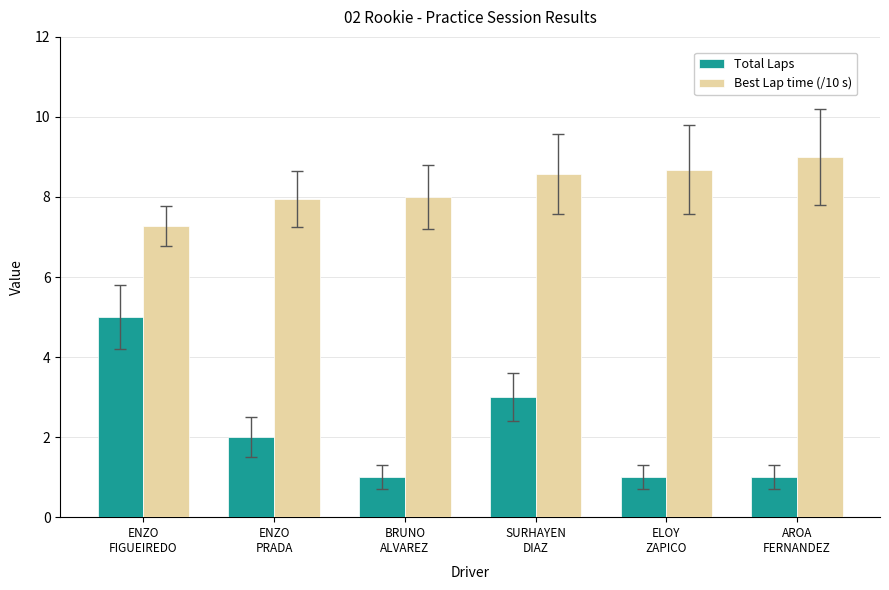

What is the smallest value displayed?

1.0